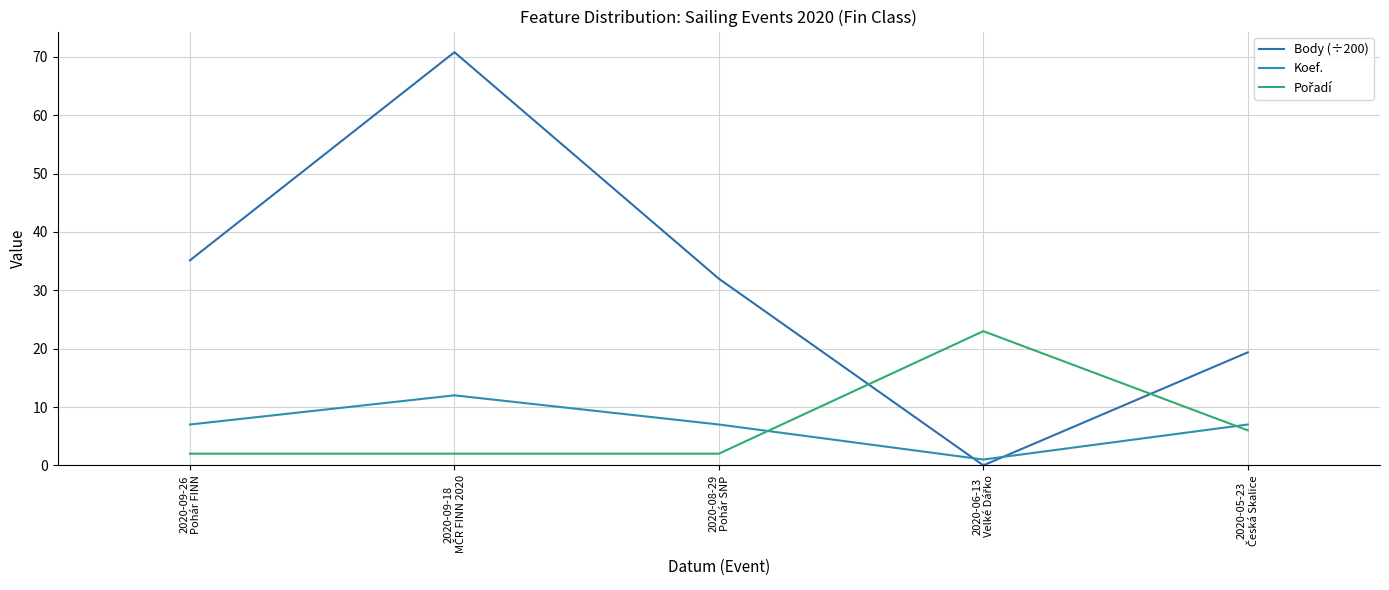

What is the difference between the Body (÷200) values at 2020-09-26
Pohár FINN and 2020-06-13
Velké Dářko?

35.1